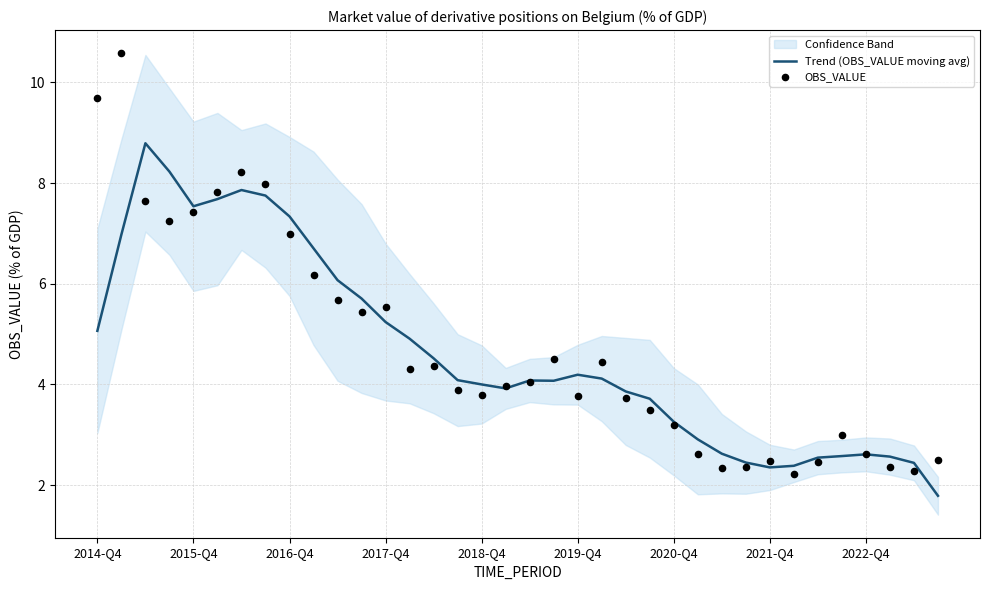

Which series has the largest Y range (max minus min)?

OBS_VALUE